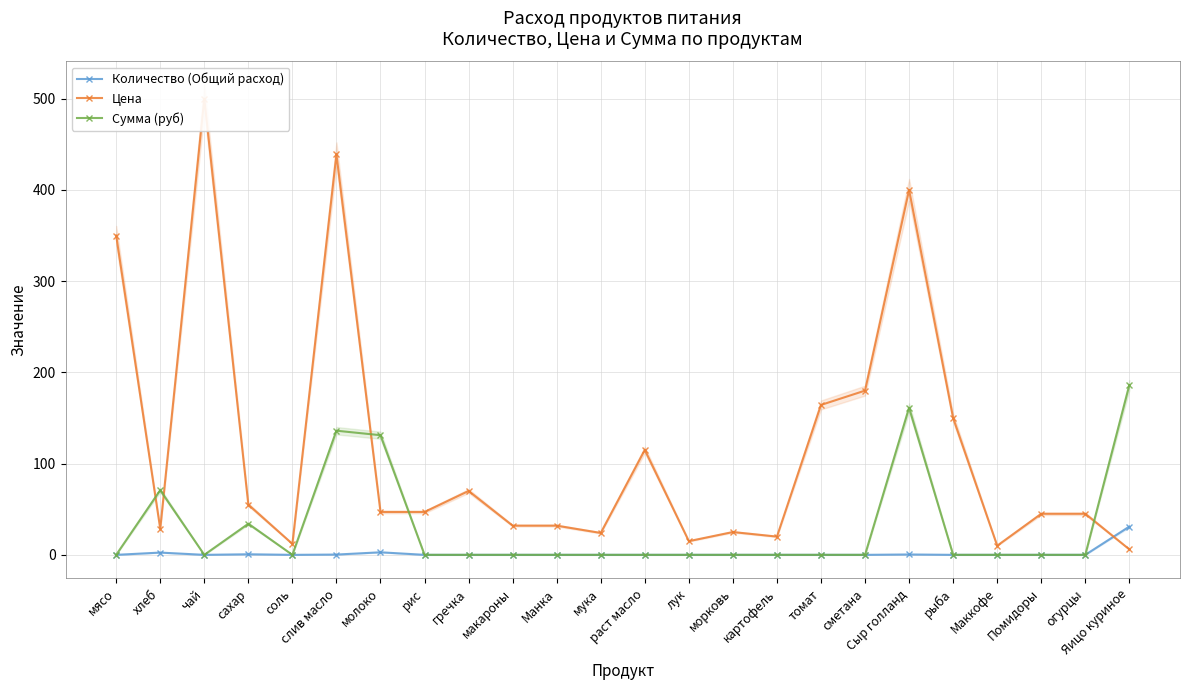

Which label corresponds to the smallest value in the chart?

мясо